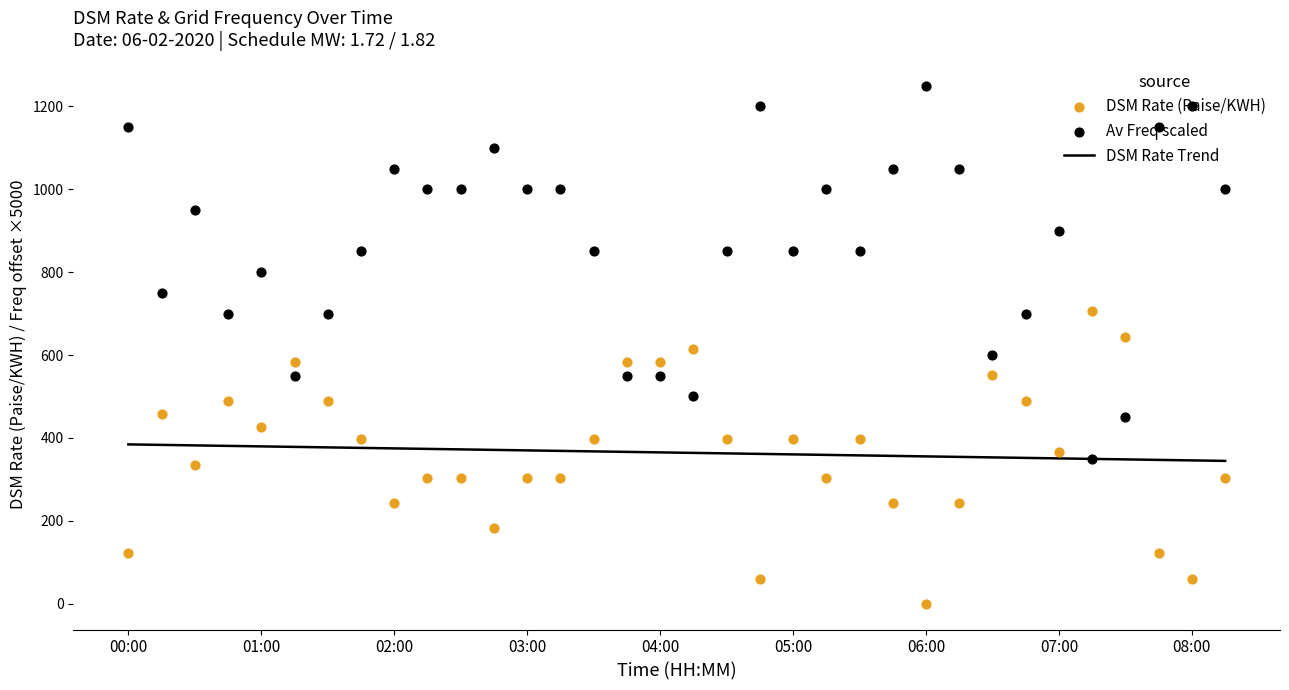

At how many categories does at least one series exceed 47?

34